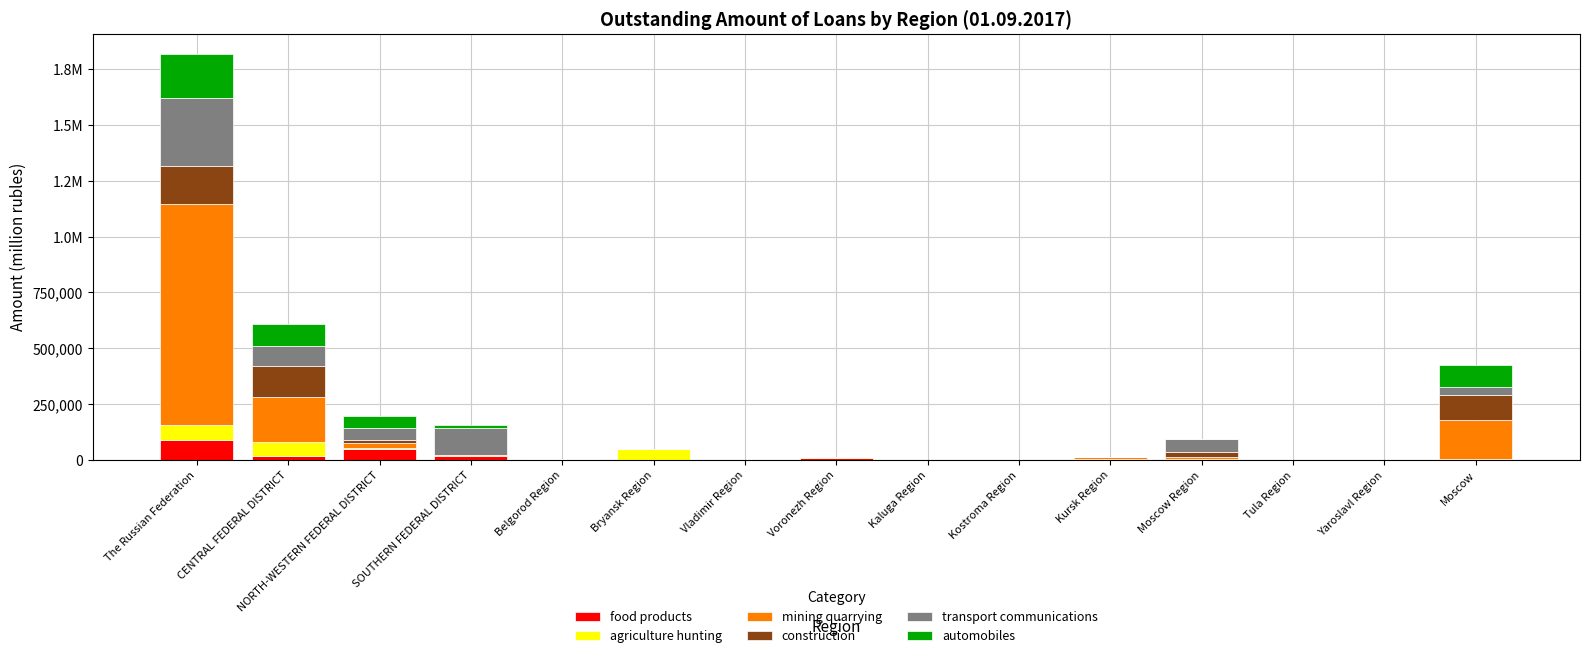

What are all the series names shown in the legend?

food products, agriculture hunting, mining quarrying, construction, transport communications, automobiles